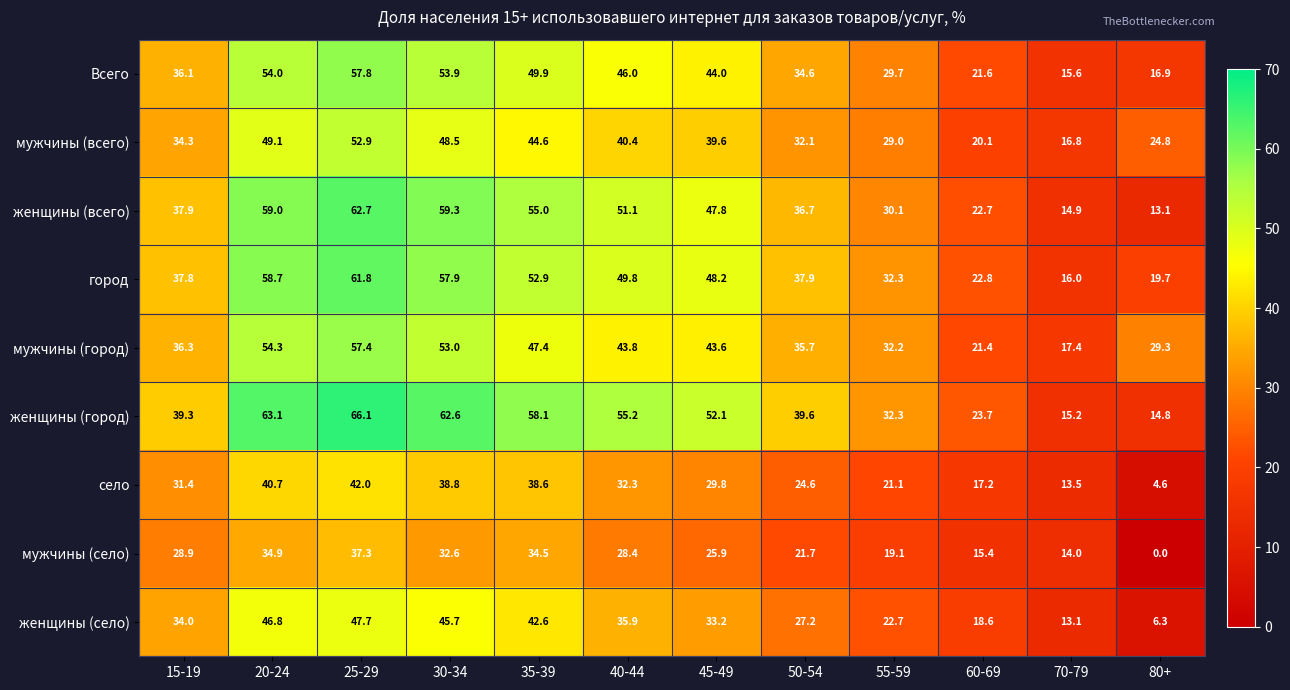

Rank the series at 50-54 from lowest to highest value.

мужчины (село), село, женщины (село), мужчины (всего), Всего, мужчины (город), женщины (всего), город, женщины (город)